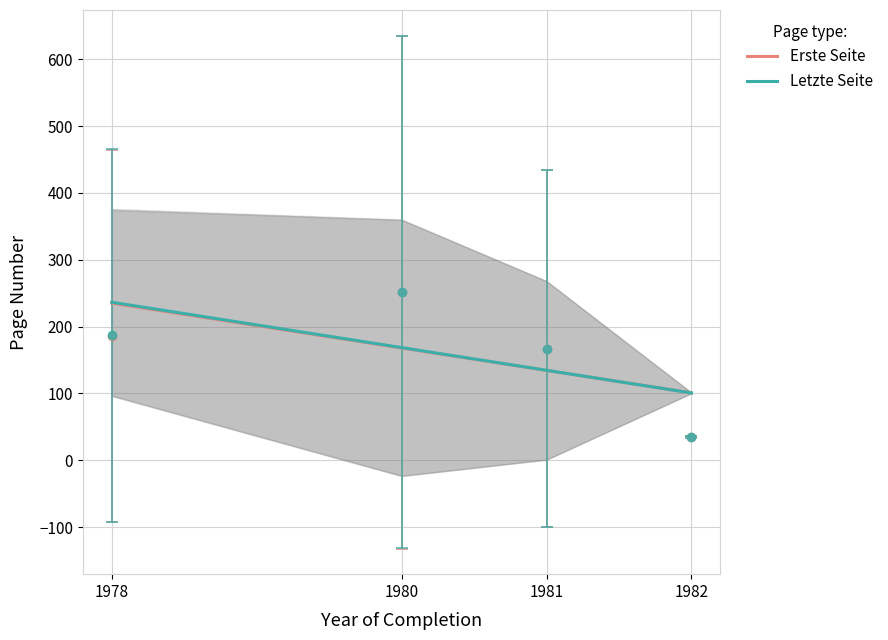

At which category is the sum across all series the highest?

1978